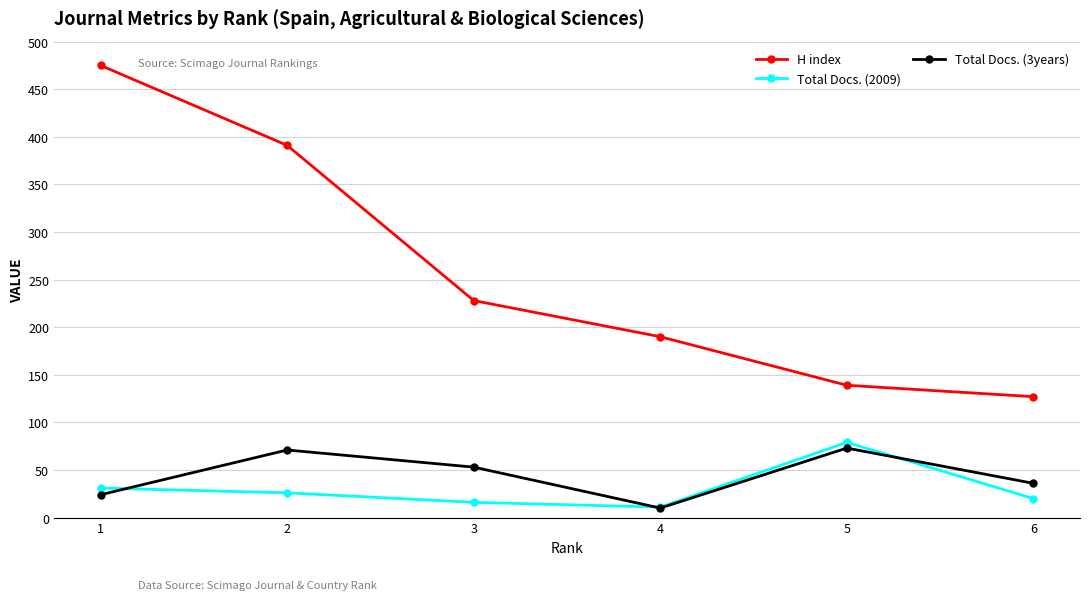

Where is the first local minimum for Total Docs. (3years)?

4